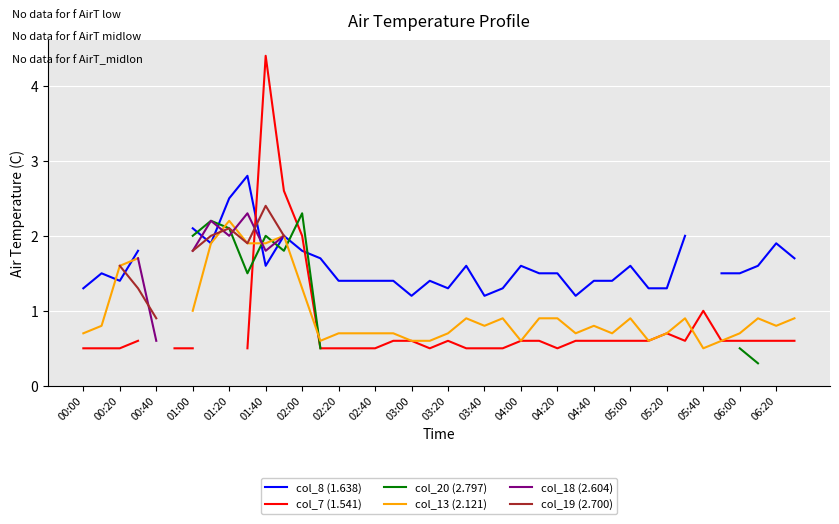

How many categories are shown in the chart?

40